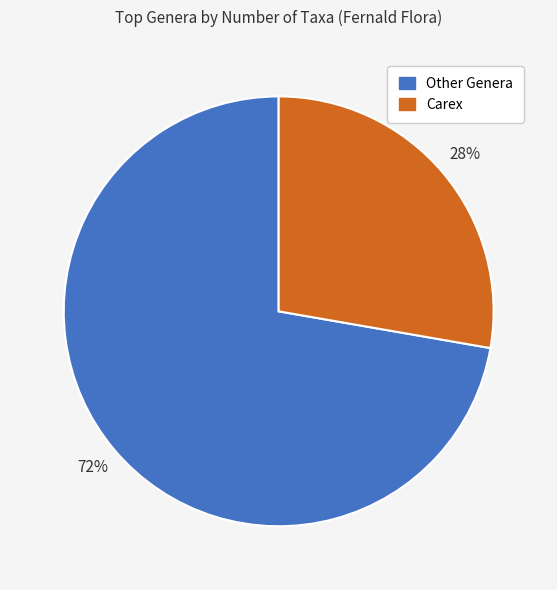

To the nearest percent, what is the average slice percentage?

50%